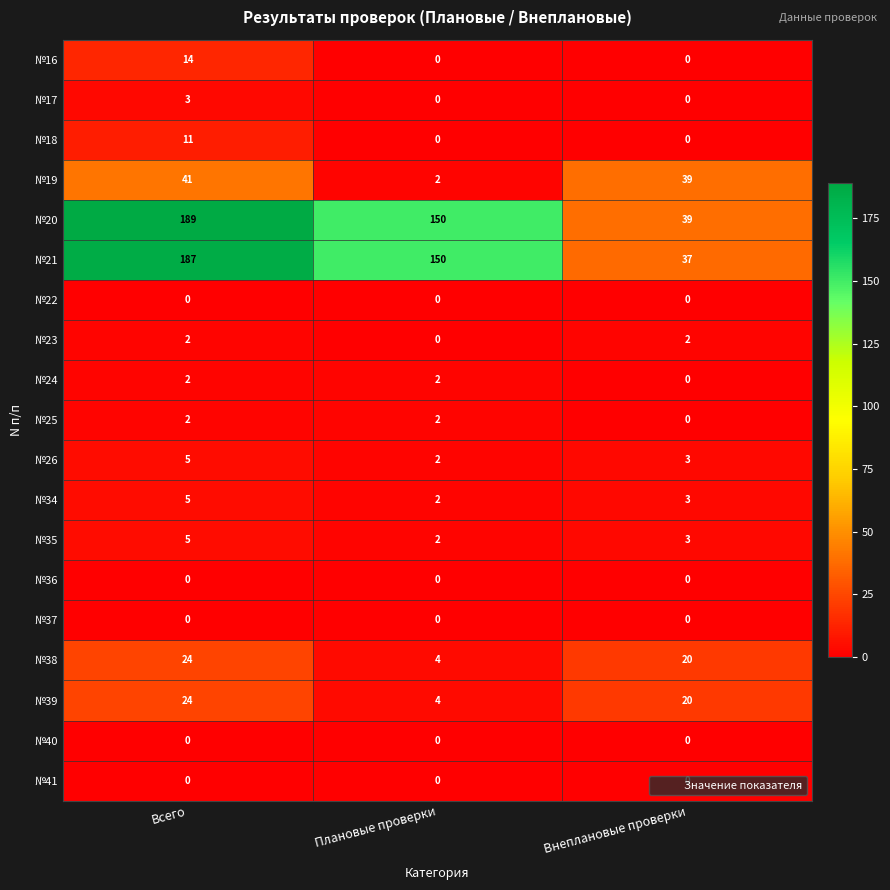

Rank the categories by №19 value from lowest to highest.

Плановые проверки, Внеплановые проверки, Всего